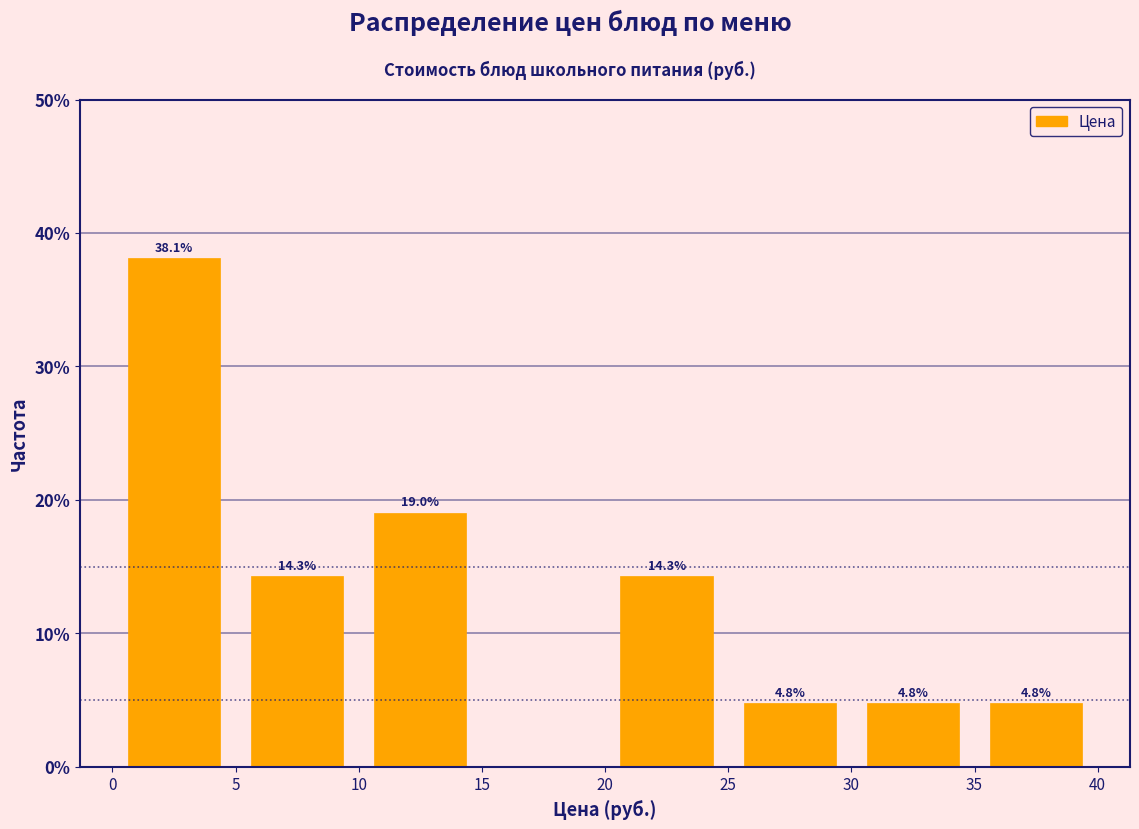

Over which range of the x-axis is the bar tallest?

0 to 5